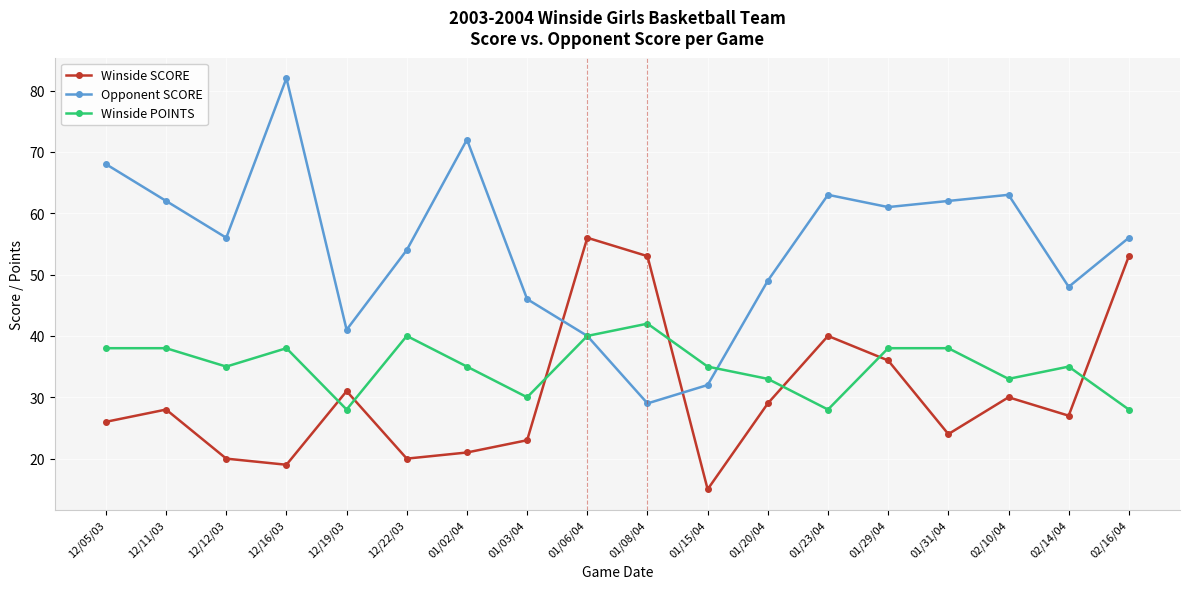

Is it true that Winside POINTS equals 17 at 12/12/03?

False